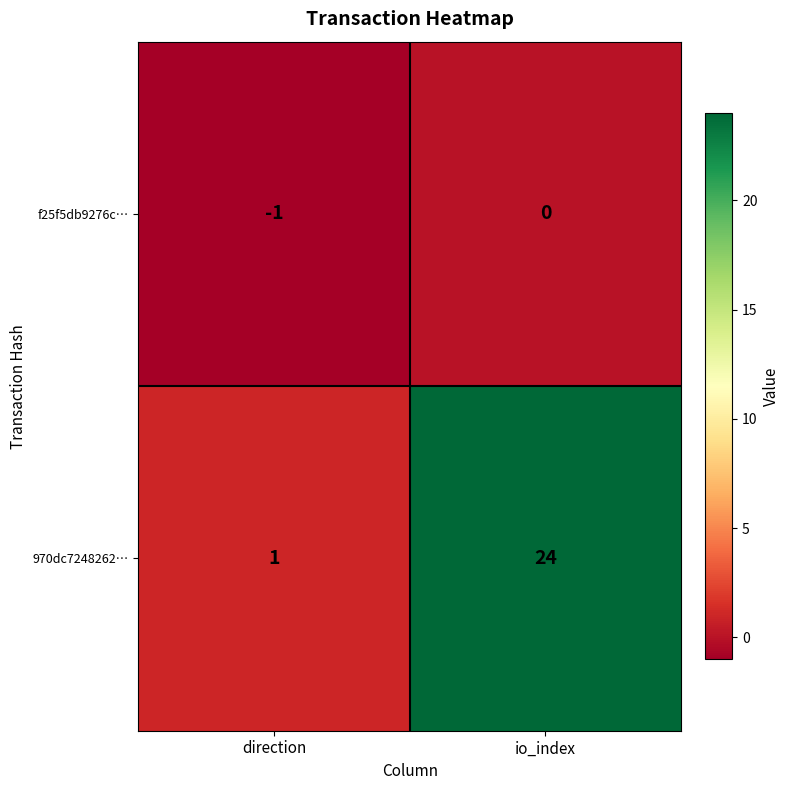

Is it true that f25f5db9276c… equals 0 at io_index?

True